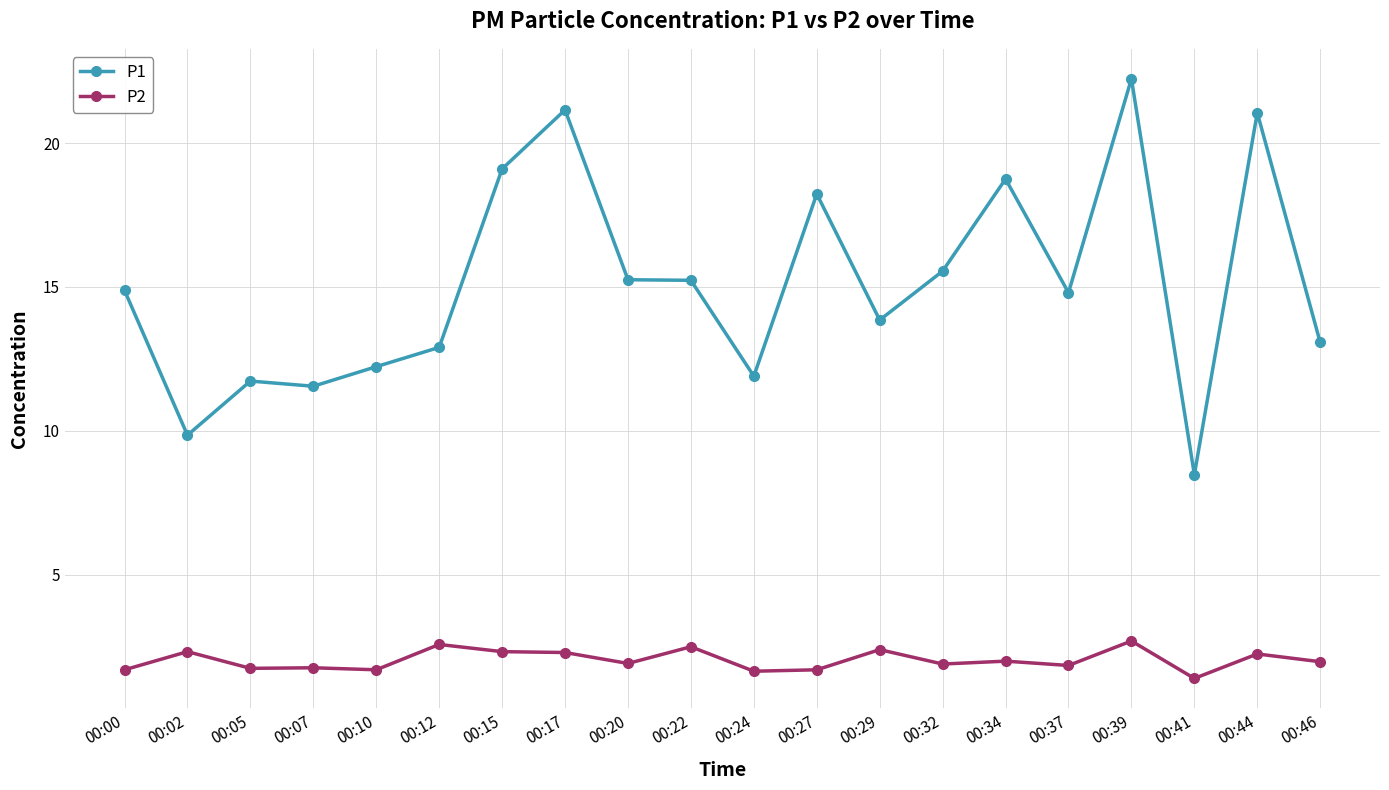

In P2, how many points are lower than both neighbors (excluding endpoints)?

7